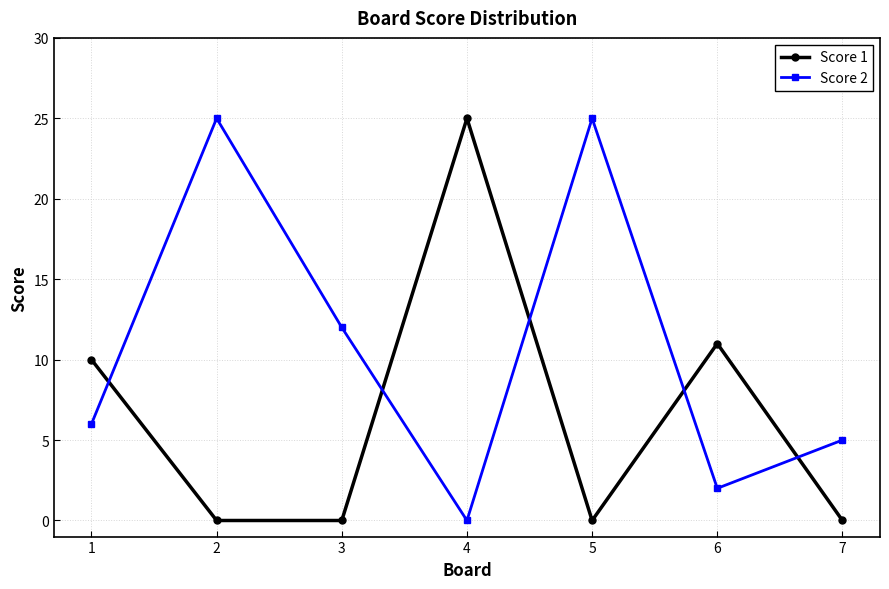

What is the difference between the highest and lowest values at 5?

25